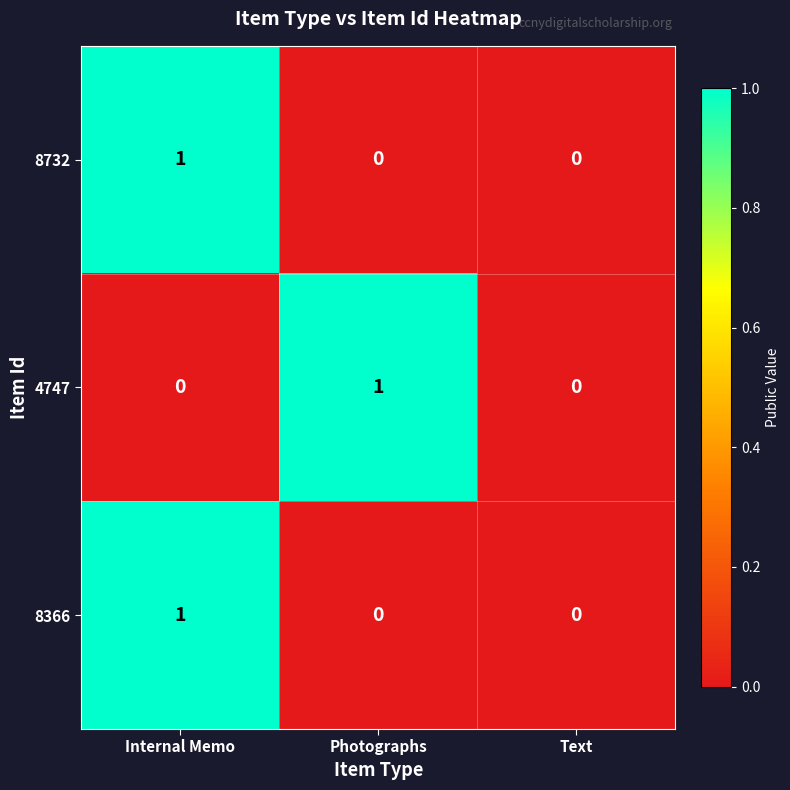

Between Photographs and Text, which series saw the biggest shift?

4747